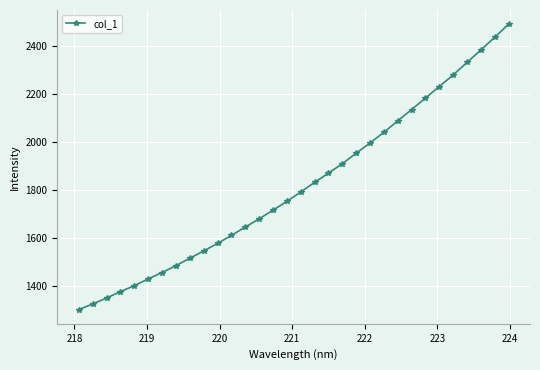

What is the sum of all values?

58122.6